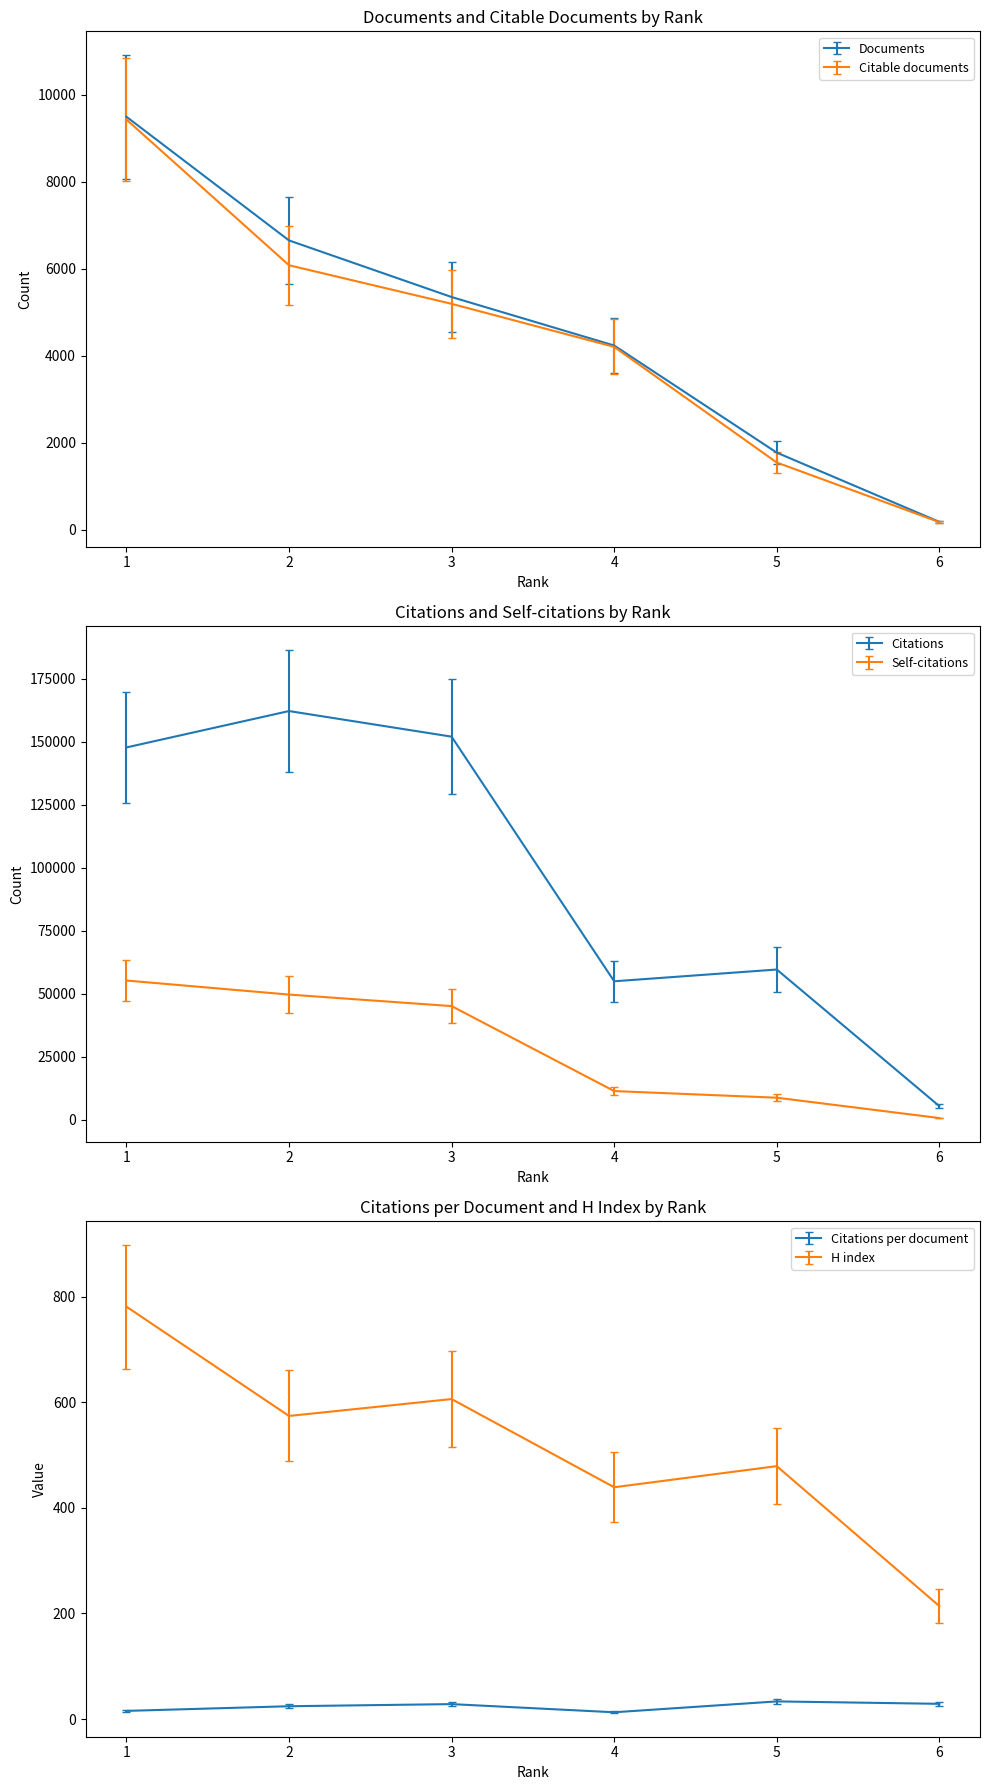

What is the difference between the maximum and second lowest values in the Citable documents series?

9059.7